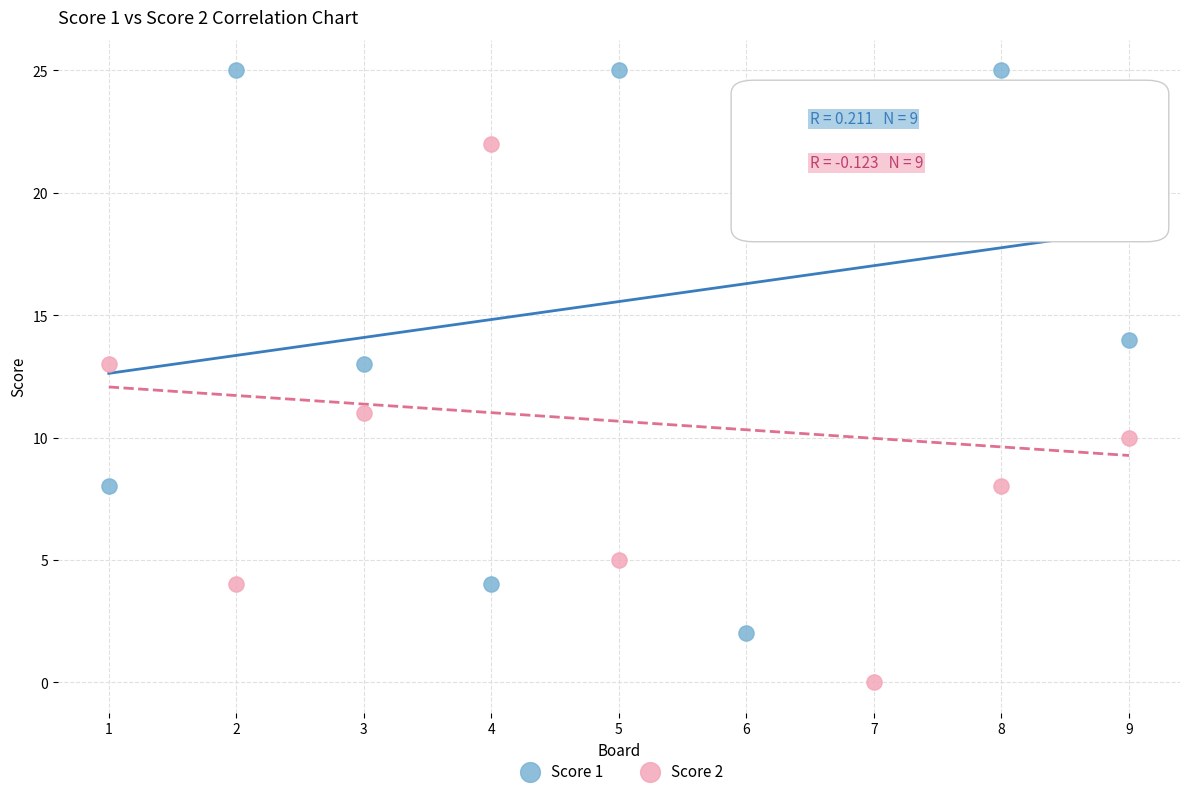

Which series reaches the maximum Y coordinate?

Score 1